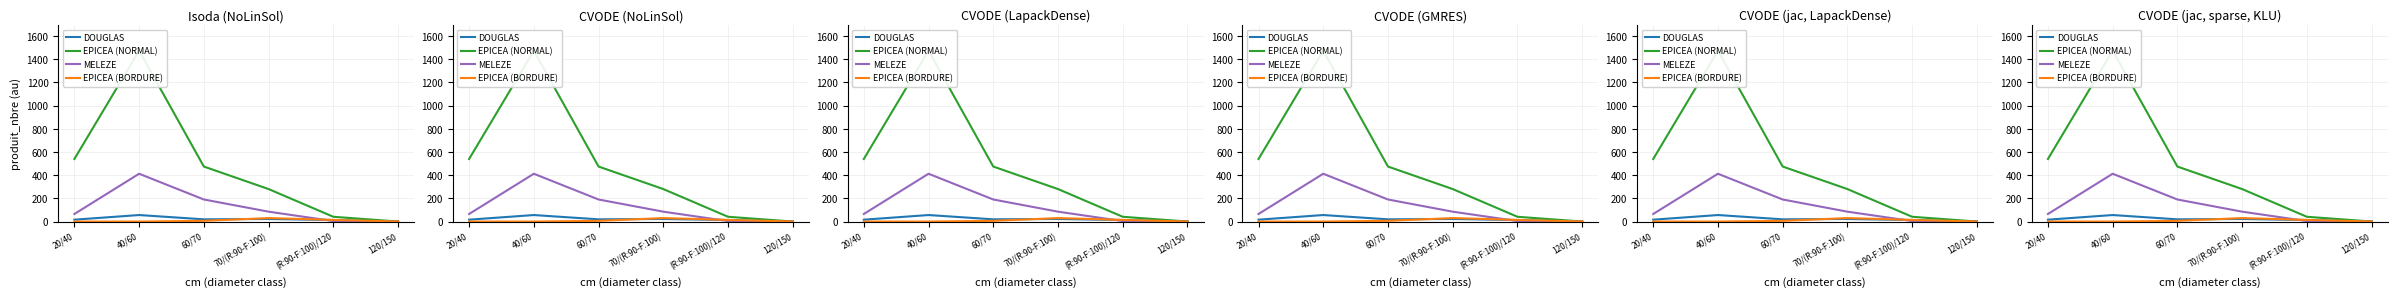

Read the MELEZE value at (R:90-F:100)/120.

4